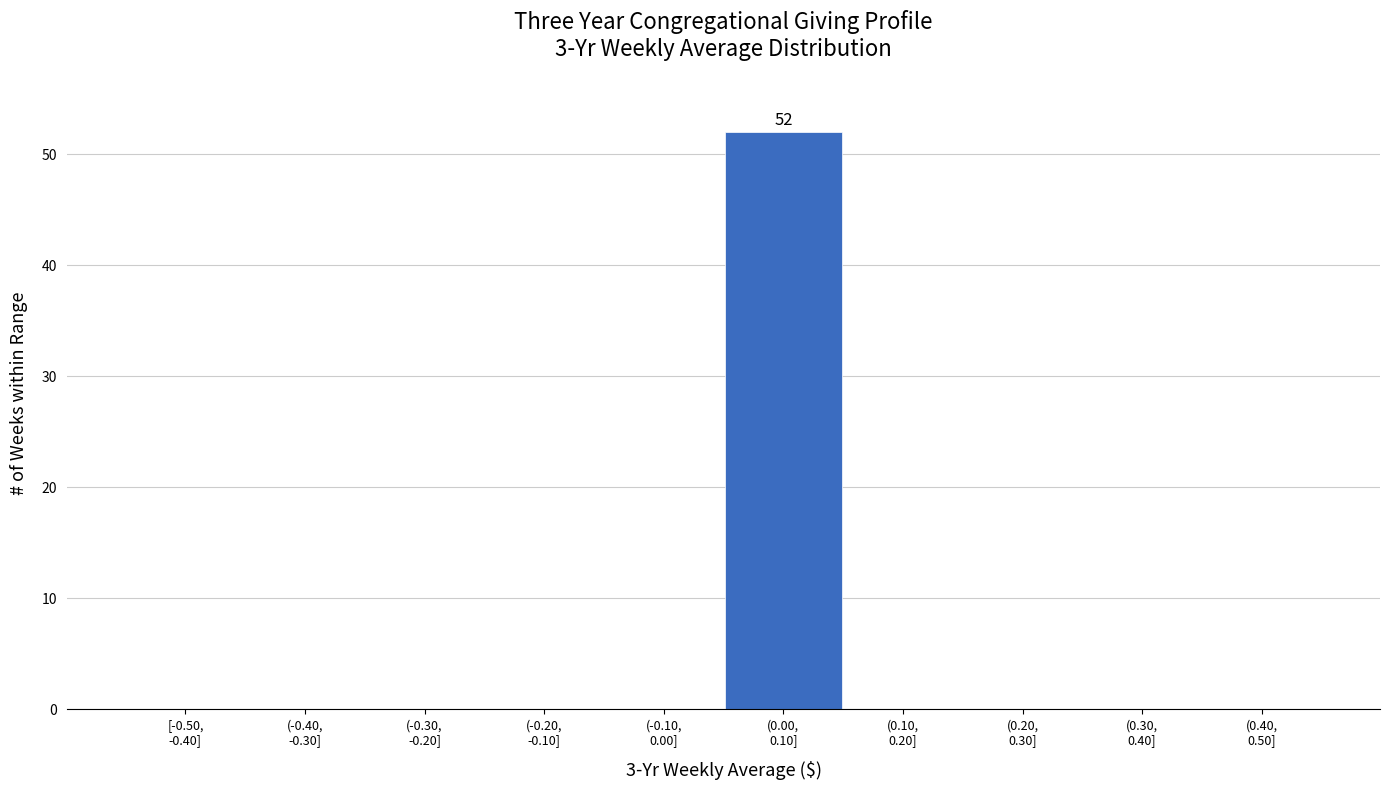

What is the maximum value shown in the chart?

52